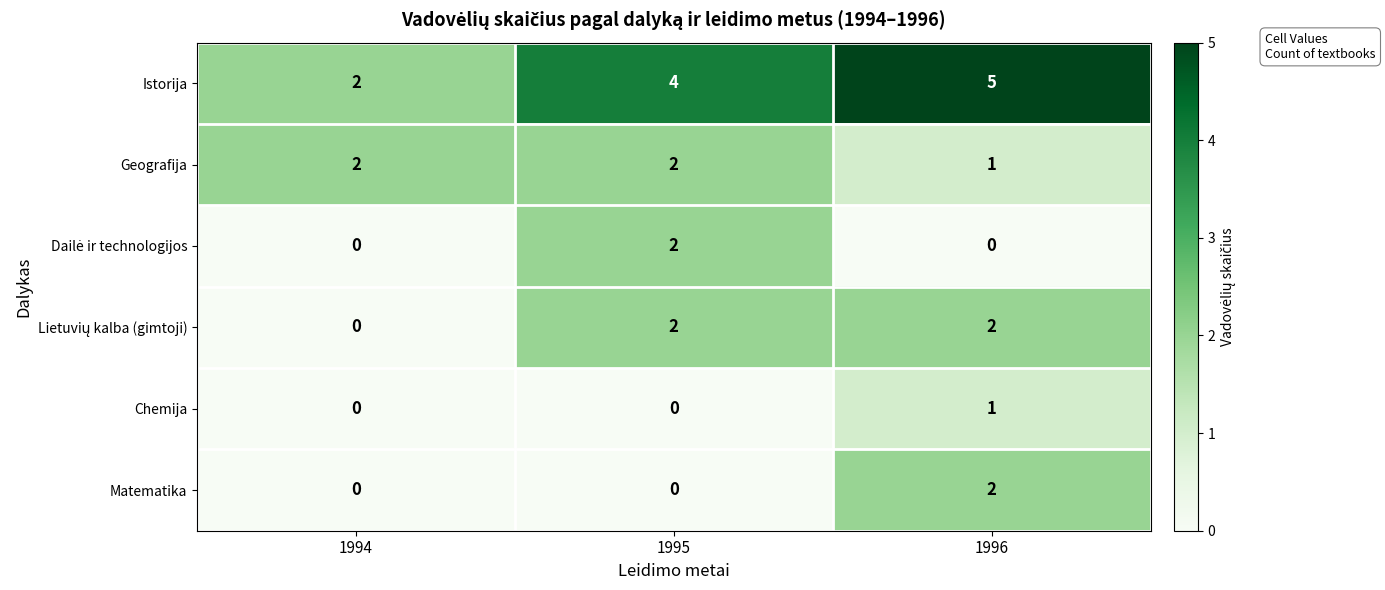

Which category has the highest value across all series?

1996